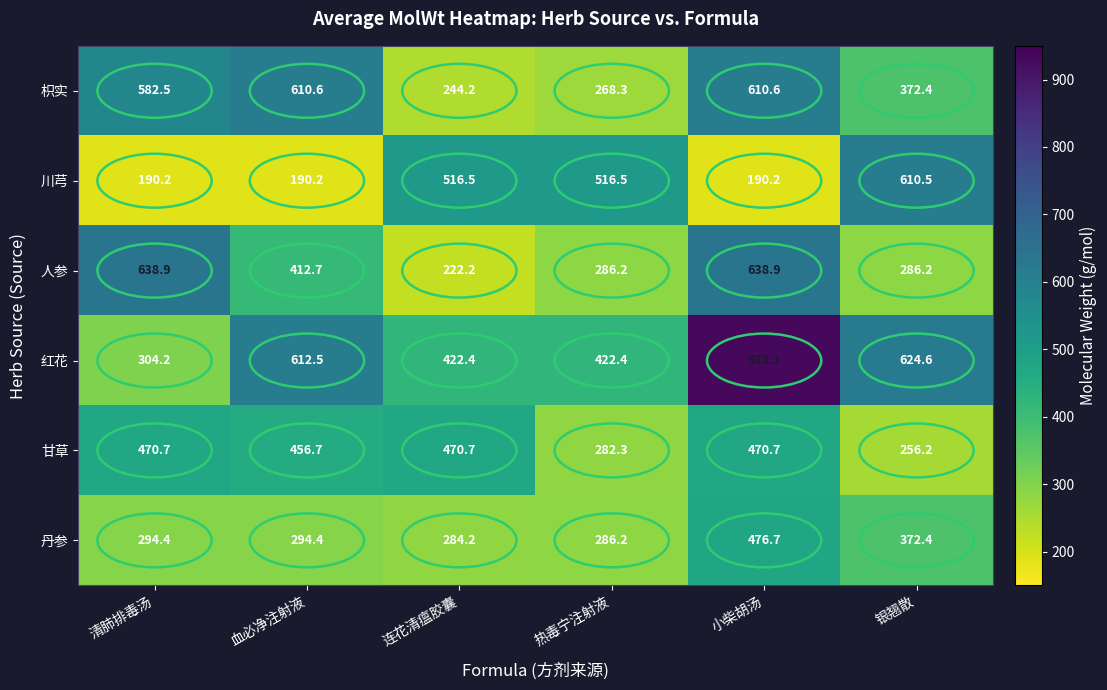

Which series has the largest total across all categories?

红花